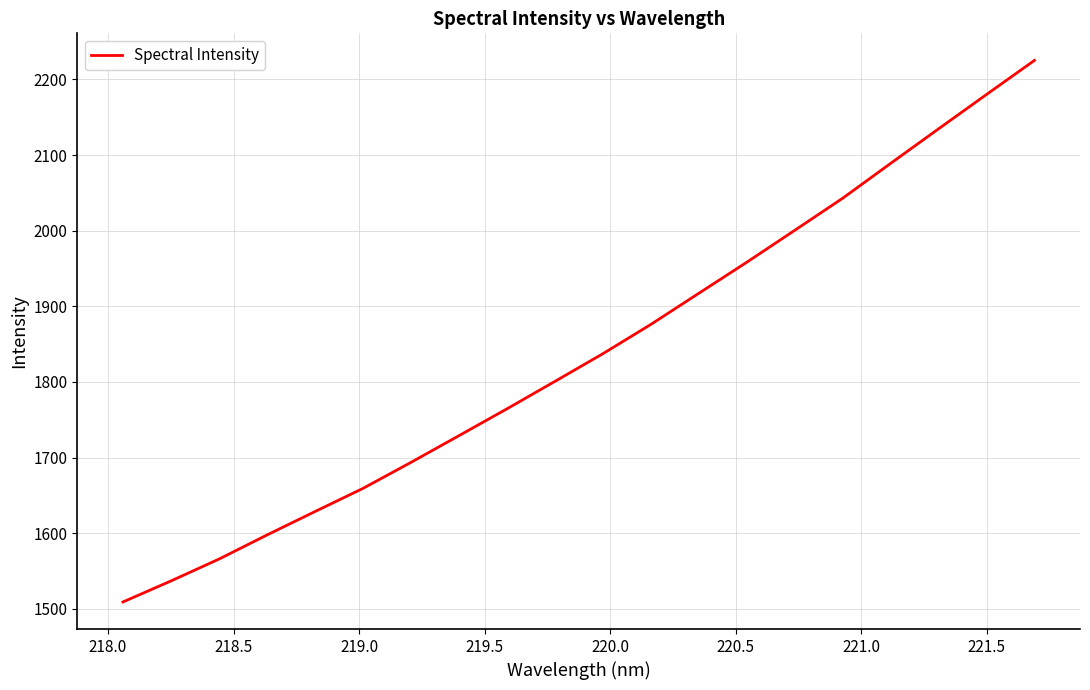

What is the minimum value shown in the chart?

1509.0